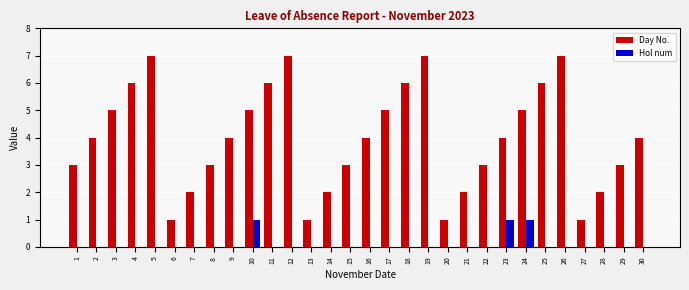

Is the value of Day No. at 10 greater than the value of Hol num at 18?

Yes